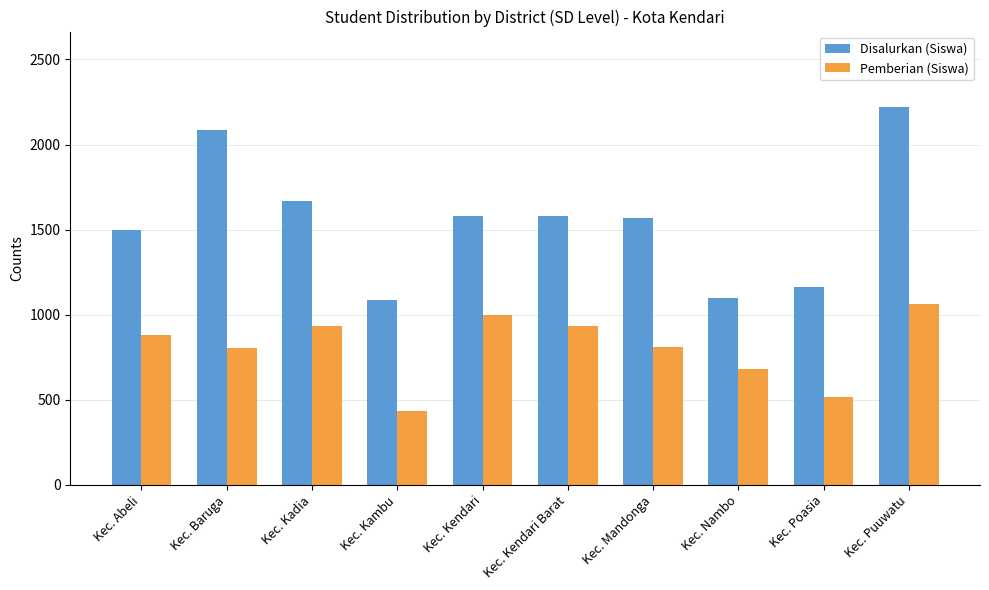

Which series has the largest range (max minus min)?

Disalurkan (Siswa)